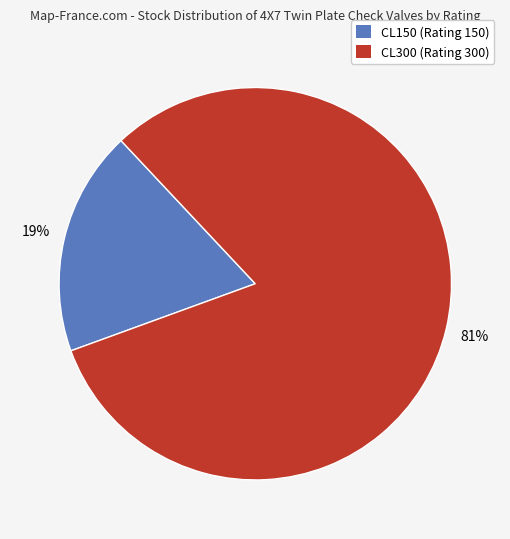

To the nearest percent, what is the average slice percentage?

50%